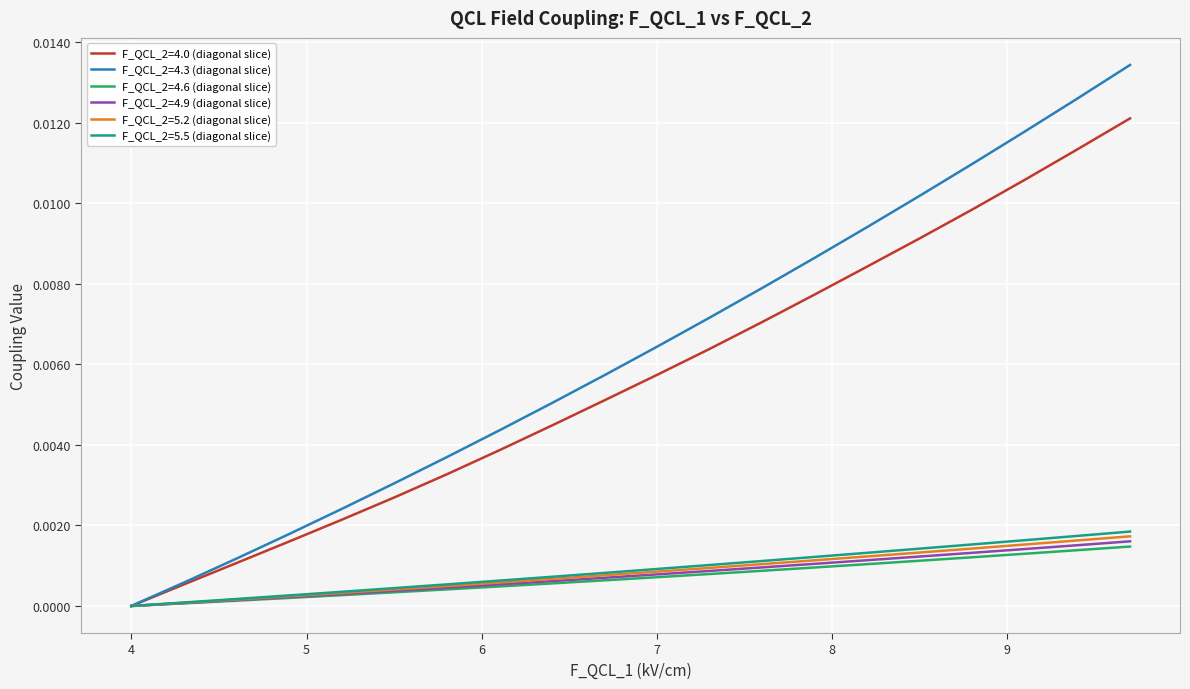

Which series has the largest total across all categories?

F_QCL_2=4.3 (diagonal slice)